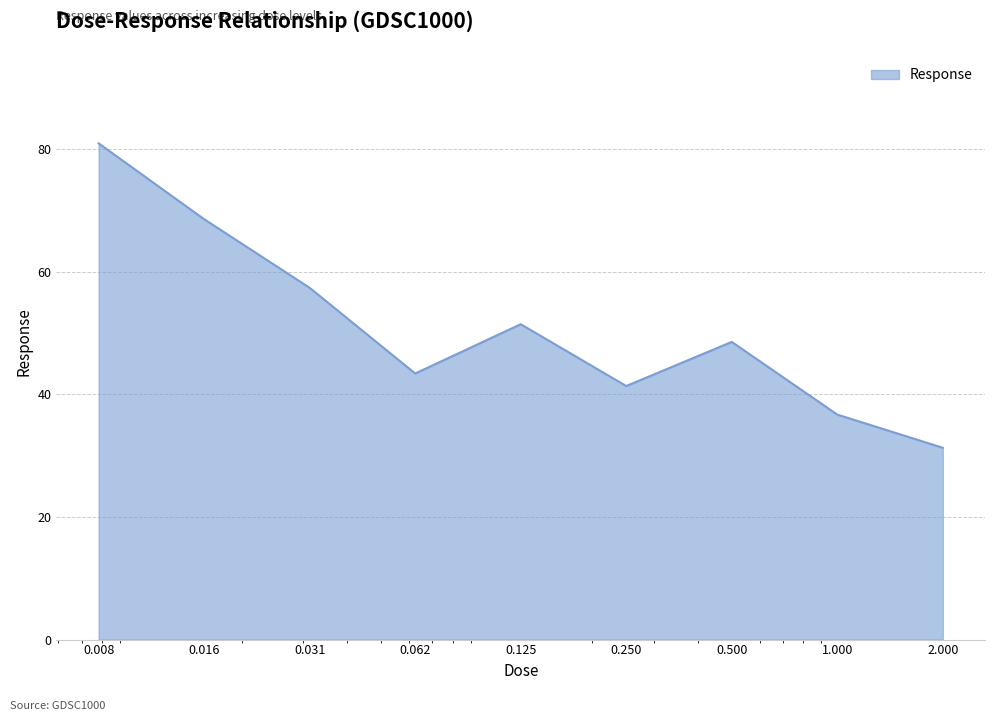

What is the greatest value displayed?

81.0